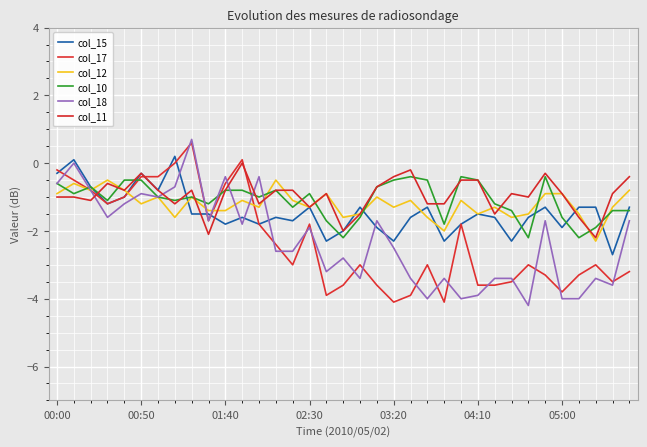

Does the chart display data point markers on the line(s)?

No